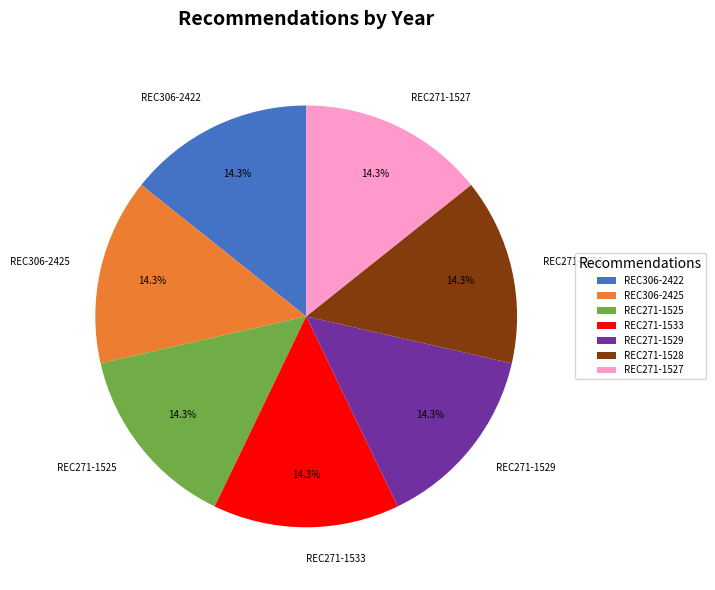

To the nearest percent, what portion does REC271-1528 represent?

14%